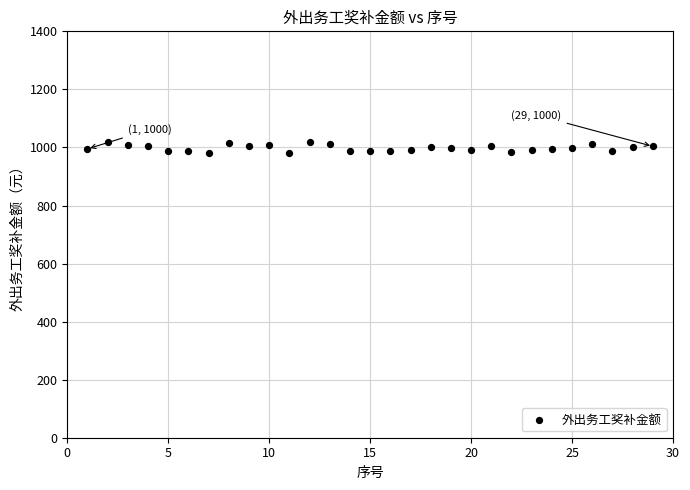

What is the range of X values (max minus min)?

28.0